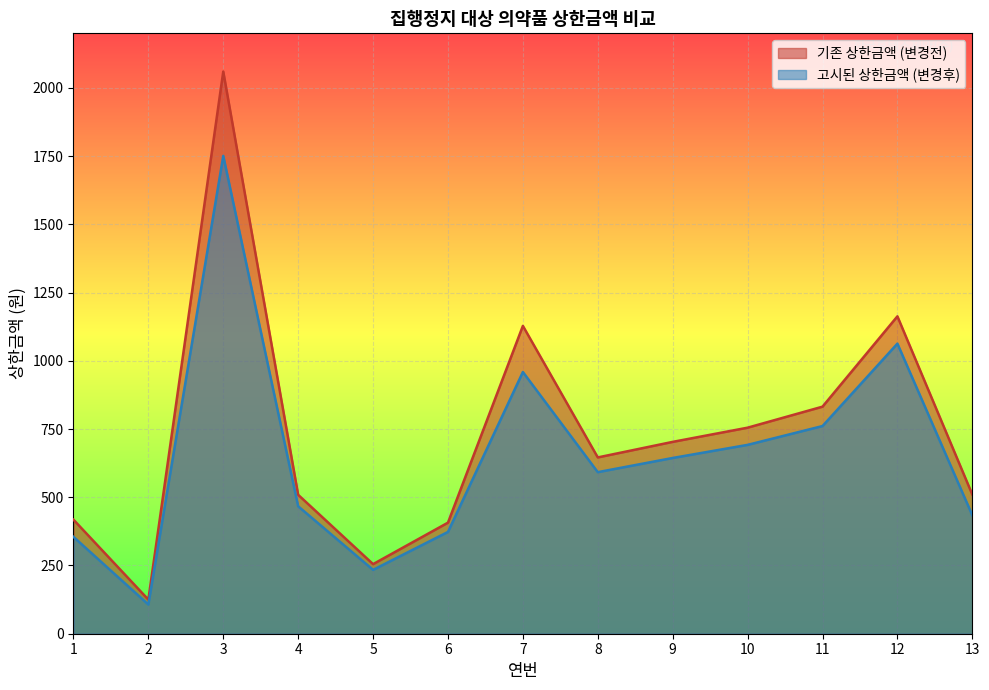

Reading left to right, list all the values displayed in this chart.

기존 상한금액 (변경전): 1=418	2=125	3=2060	4=509	5=255	6=407	7=1128	8=646	9=703	10=755	11=832	12=1163	13=510
고시된 상한금액 (변경후): 1=355	2=107	3=1751	4=467	5=234	6=373	7=959	8=592	9=644	10=692	11=761	12=1063	13=434